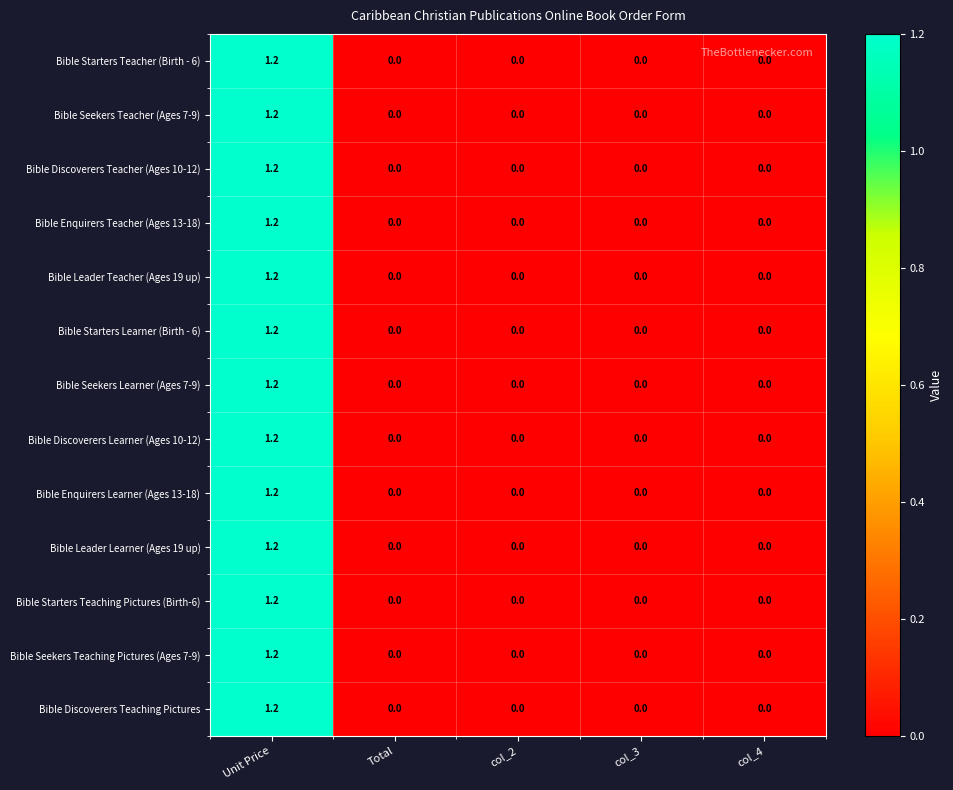

At which category does the chart reach its peak across all series?

Unit Price